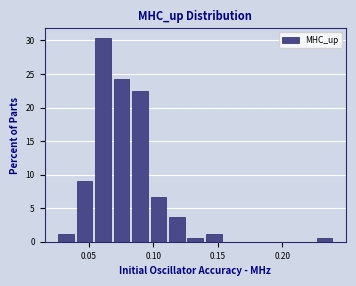

Read against the x-axis, roughly where is the centre of the tallest bar?

0.060